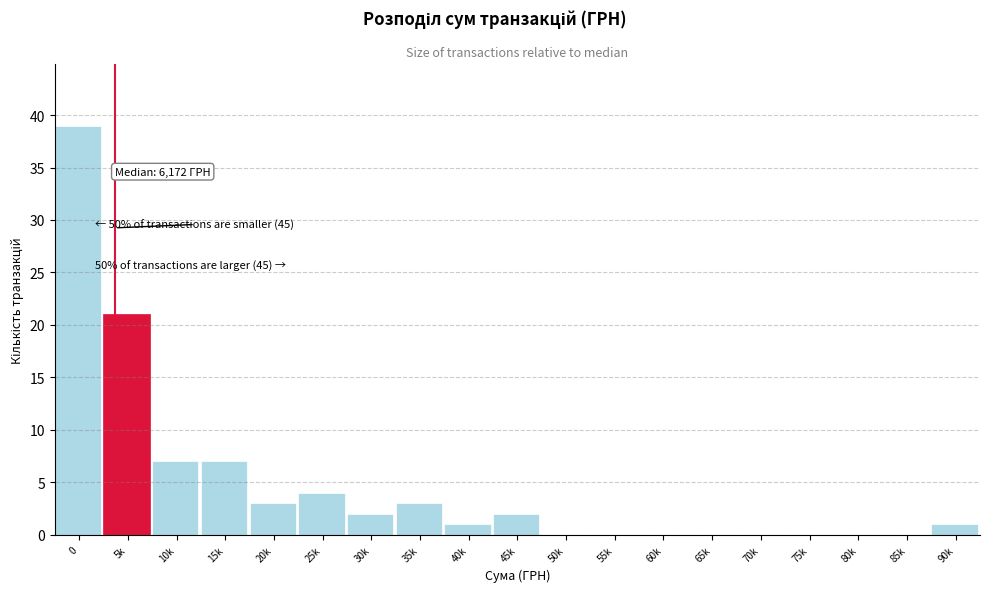

Reading left to right, what are all the values shown in this chart?

0=39	5k=21	10k=7	15k=7	20k=3	25k=4	30k=2	35k=3	40k=1	45k=2	50k=0	55k=0	60k=0	65k=0	70k=0	75k=0	80k=0	85k=0	90k=1